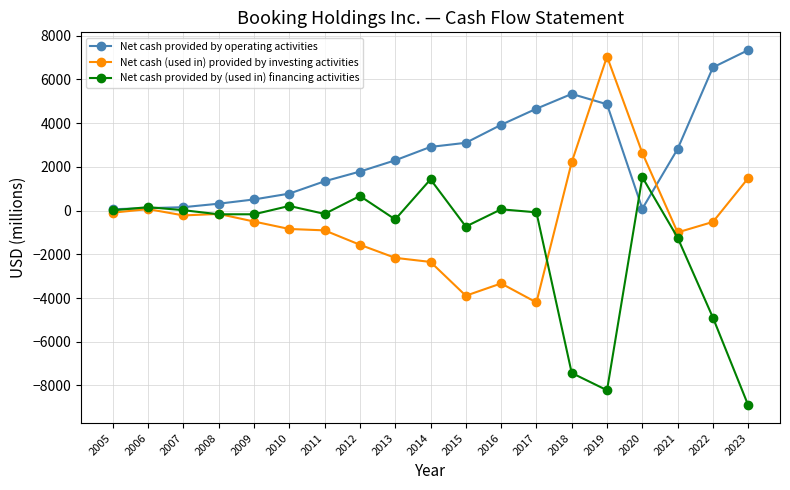

True or false: Net cash (used in) provided by investing activities has more than 1 points higher than both neighbors.

True